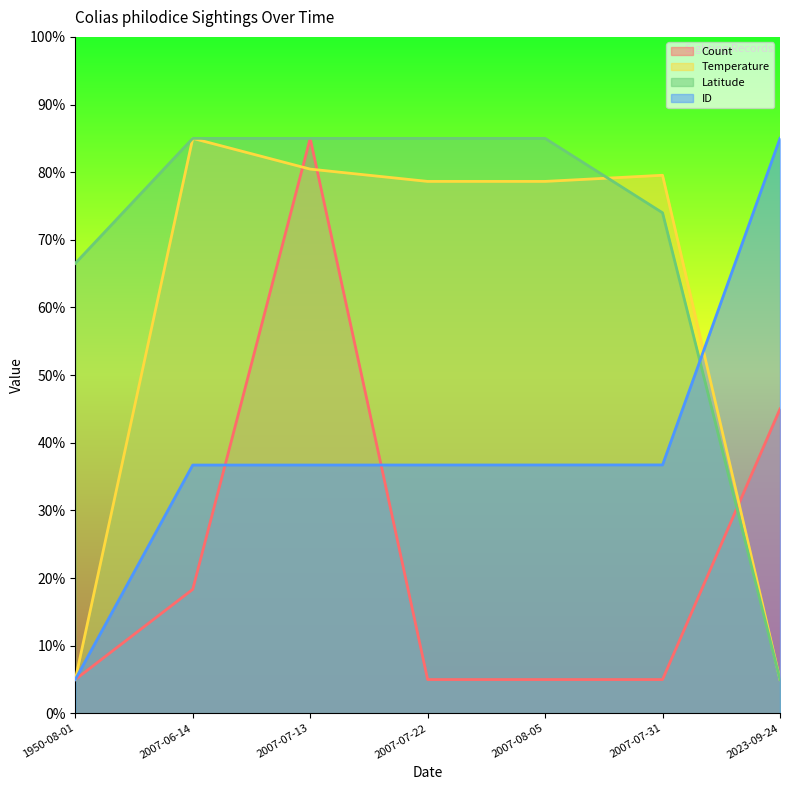

The value of Temperature at 2007-07-22 is 78.6. True or false?

True